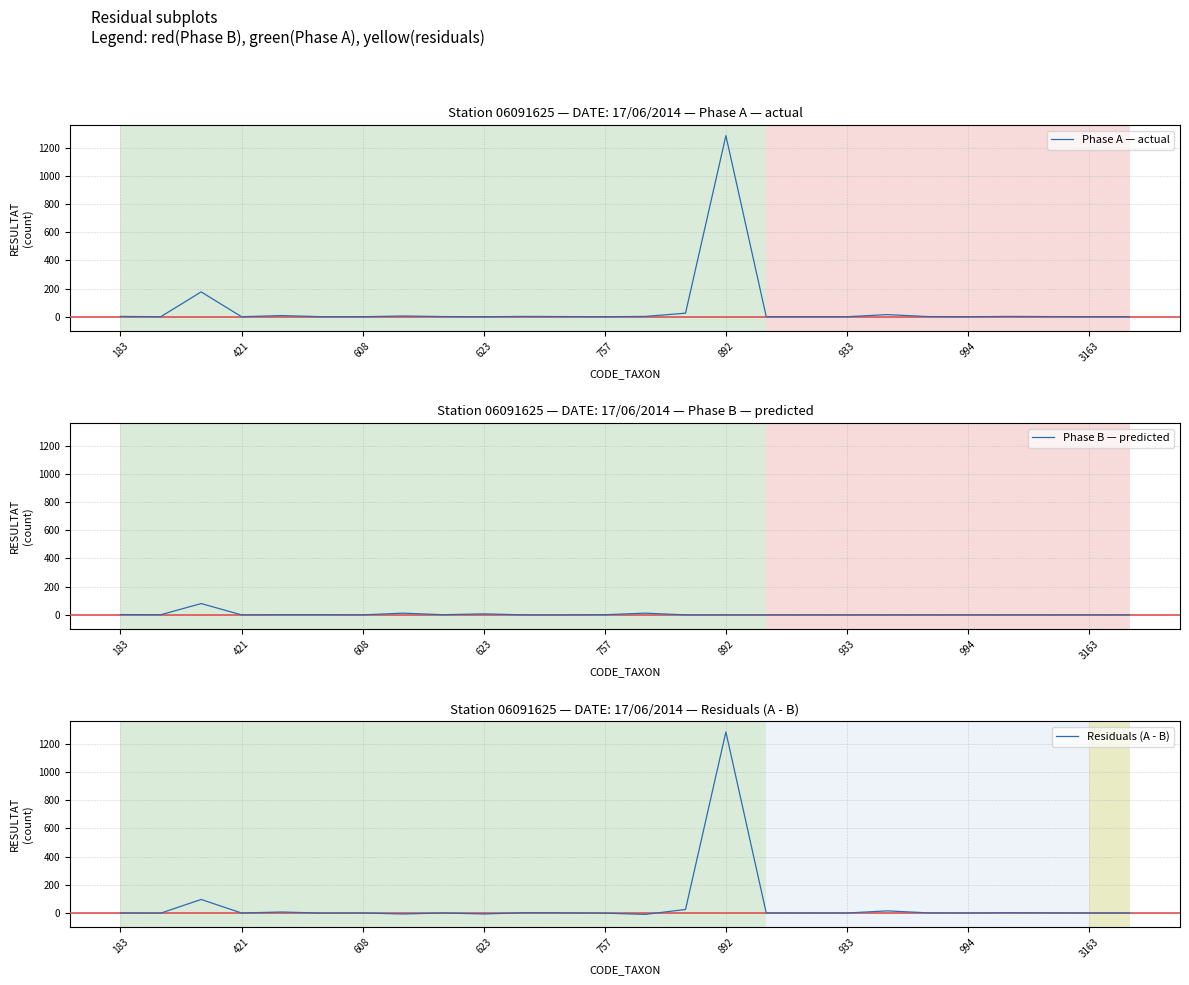

Where is Phase B — predicted nearest to the value 40?

994